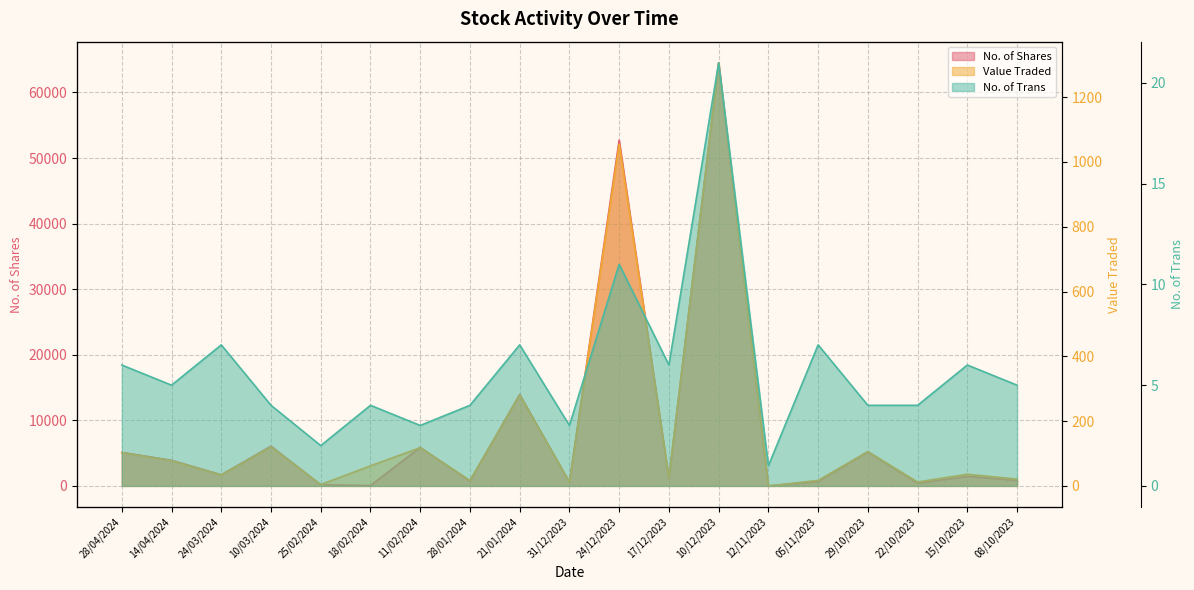

What is the label of the 6th point from the right?

12/11/2023